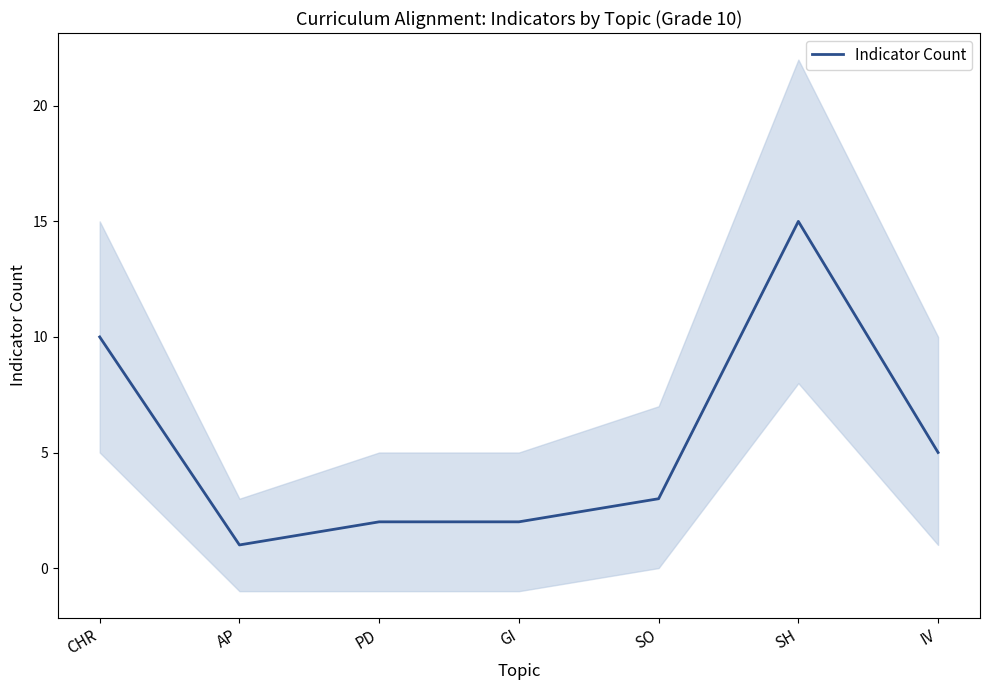

Reading left to right, list all the values displayed in this chart.

CHR=10	AP=1	PD=2	GI=2	SO=3	SH=15	IV=5